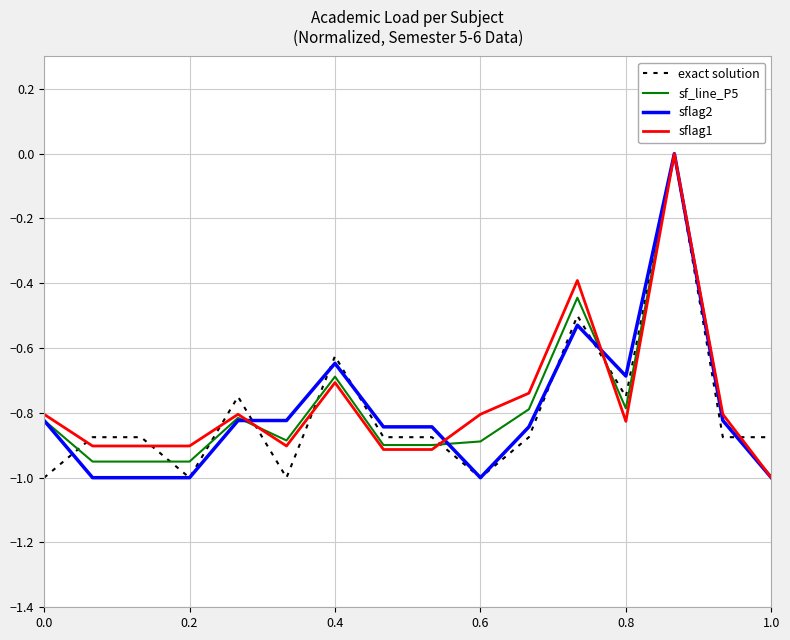

Does the chart display data point markers on the line(s)?

No